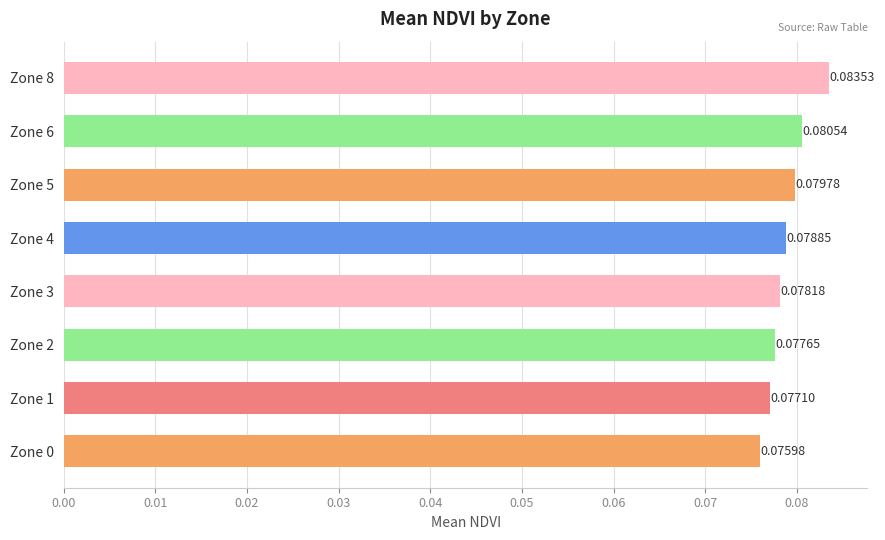

List the labels in order of value, smallest first.

Zone 0, Zone 1, Zone 2, Zone 3, Zone 4, Zone 5, Zone 6, Zone 8